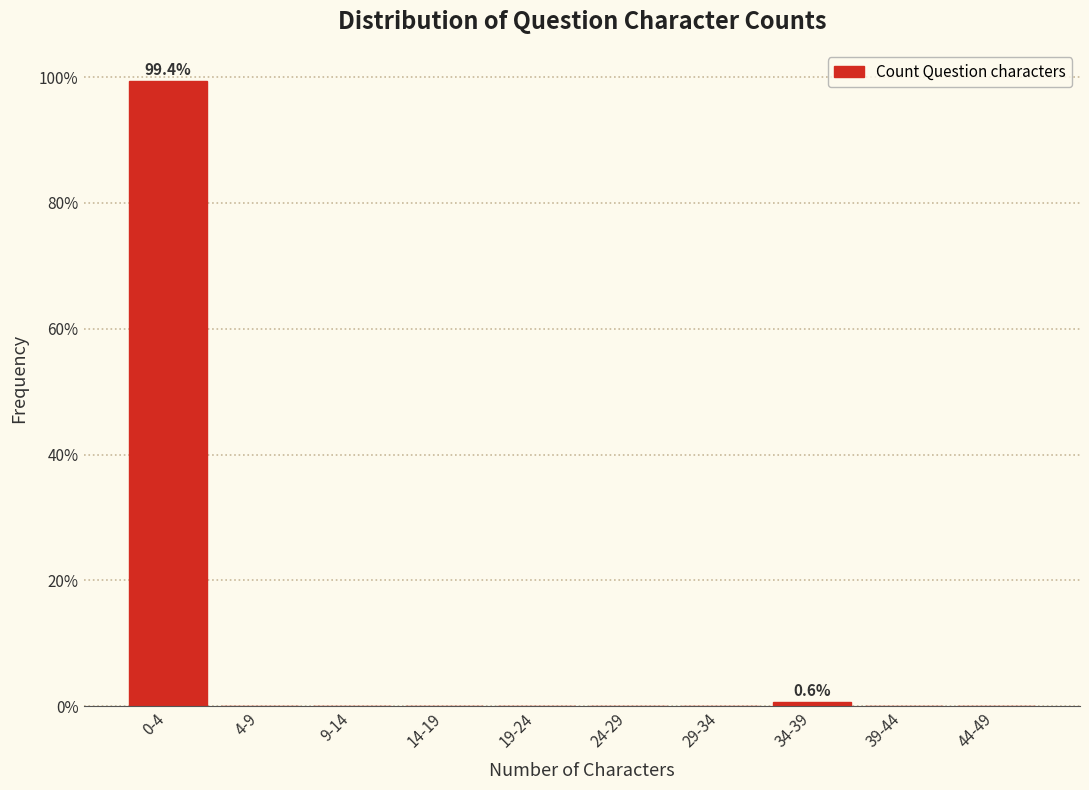

Reading right to left, list all the values displayed in this chart.

44-49=0.0	39-44=0.0	34-39=0.6	29-34=0.0	24-29=0.0	19-24=0.0	14-19=0.0	9-14=0.0	4-9=0.0	0-4=99.4